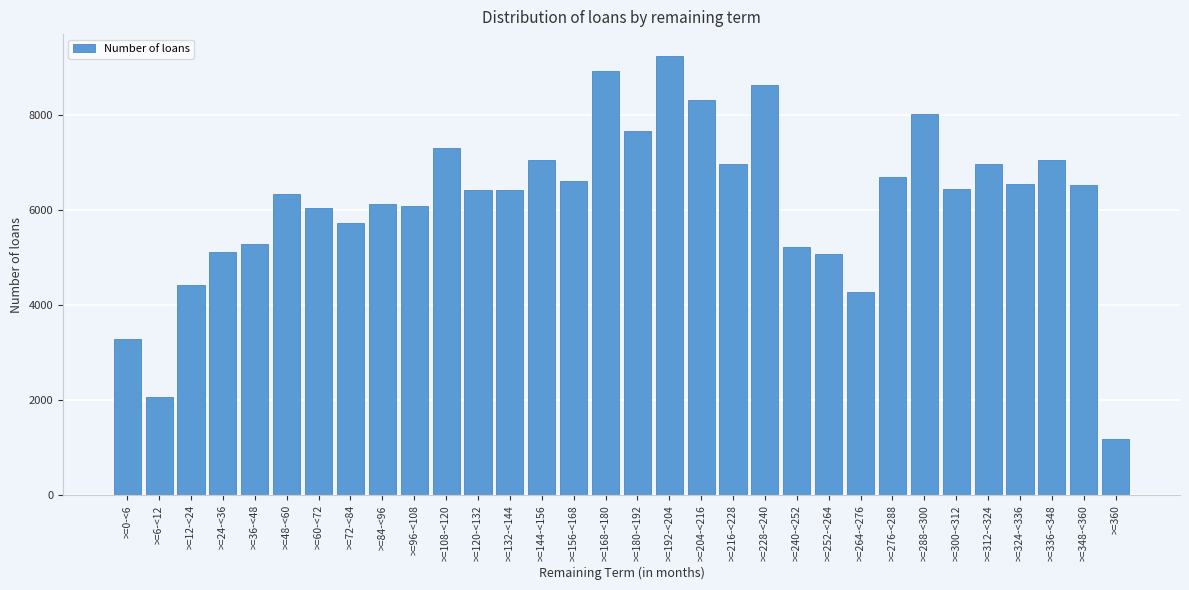

Which label corresponds to the largest value in the chart?

>=192-<204